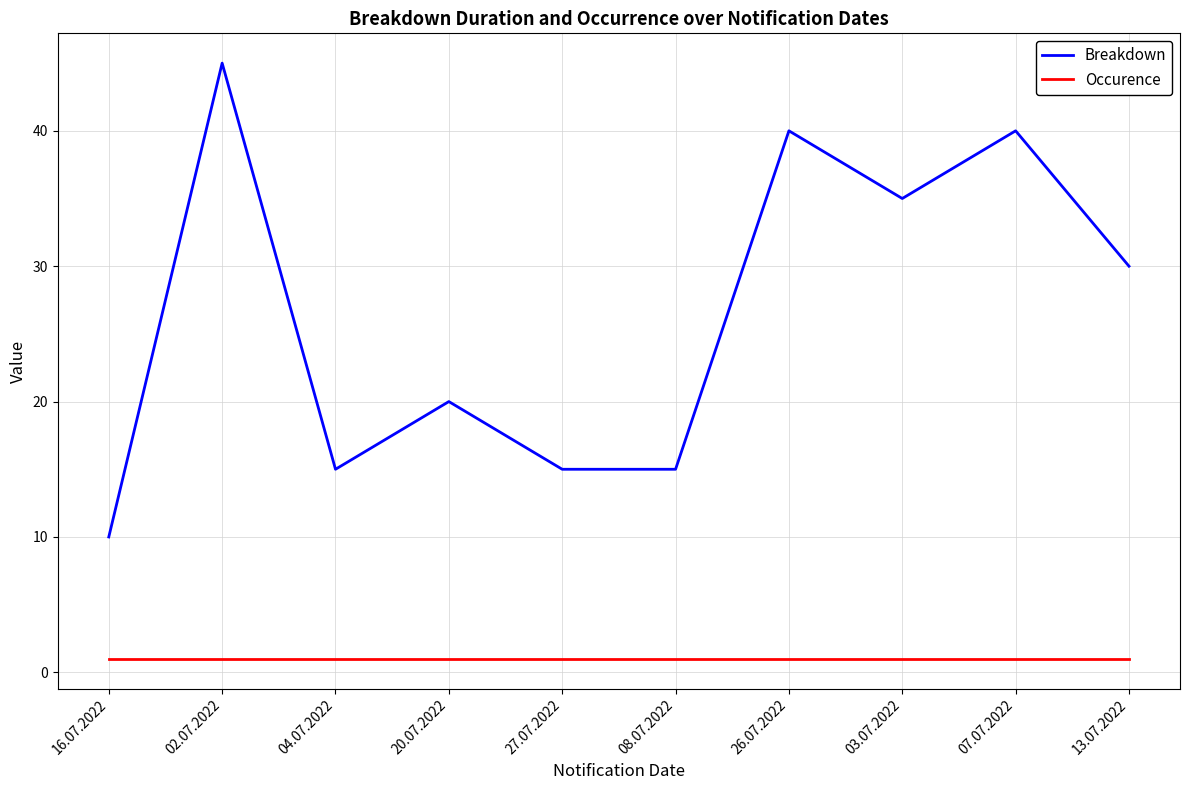

Reading left to right, transcribe all the data shown in this chart.

Breakdown: 10	45	15	20	15	15	40	35	40	30
Occurence: 1	1	1	1	1	1	1	1	1	1